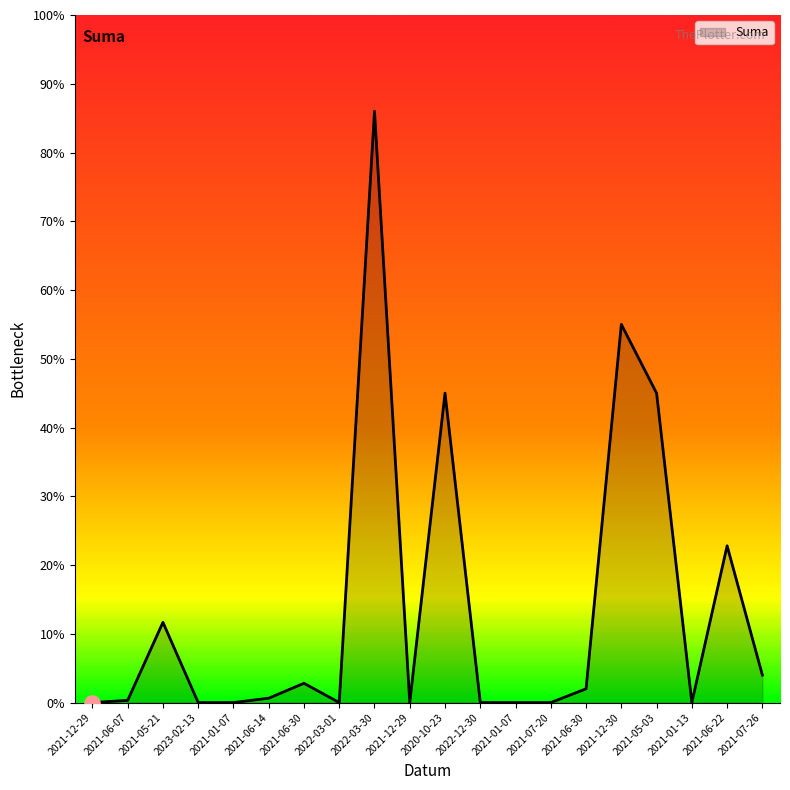

Between 2021-07-20 and 2022-03-30, which is larger?

2022-03-30